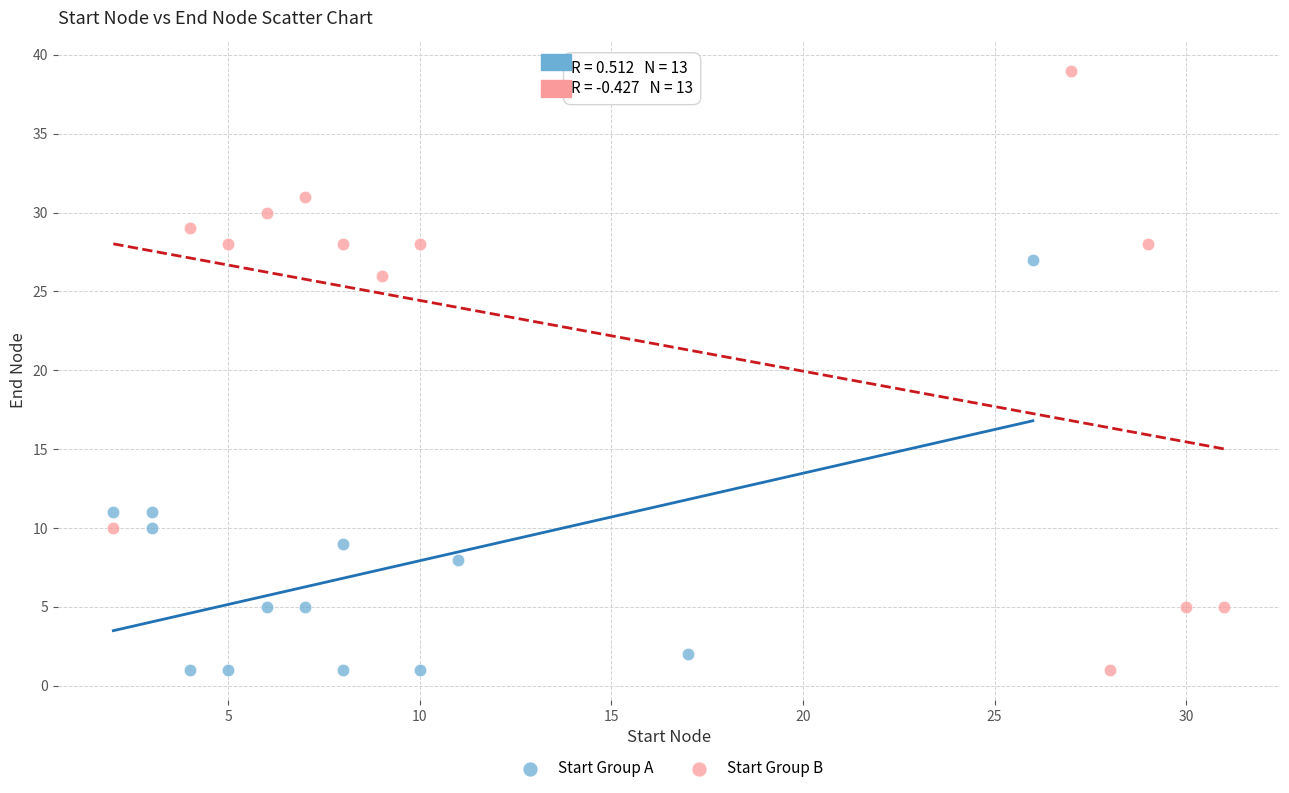

Which series contains the highest Y value?

Start Group B